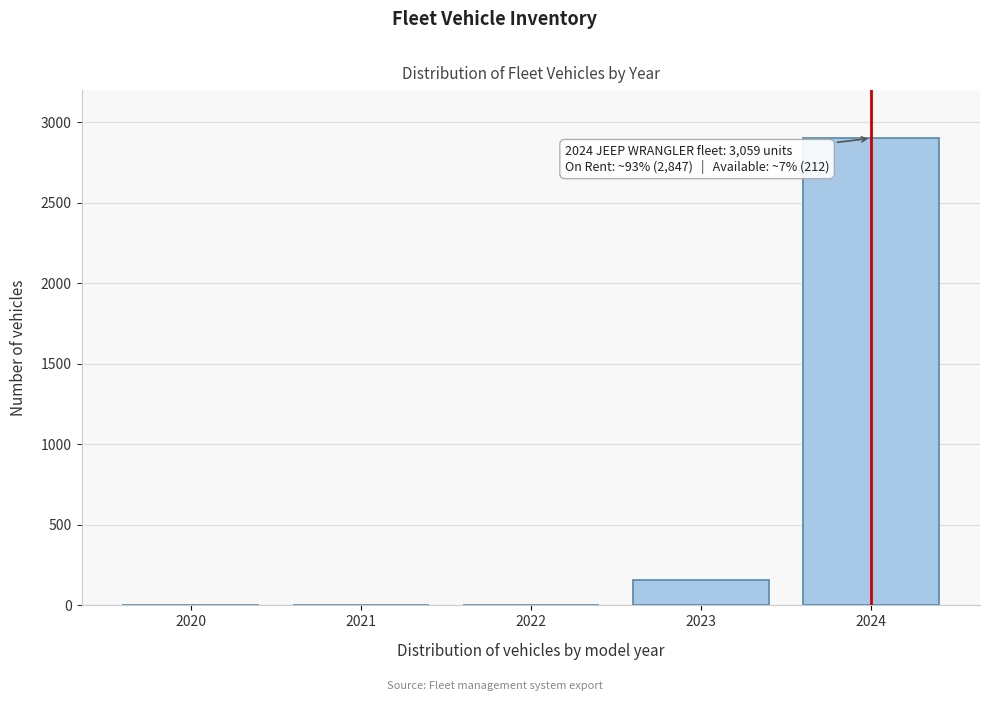

Where is the data nearest to the value 1450?

2023